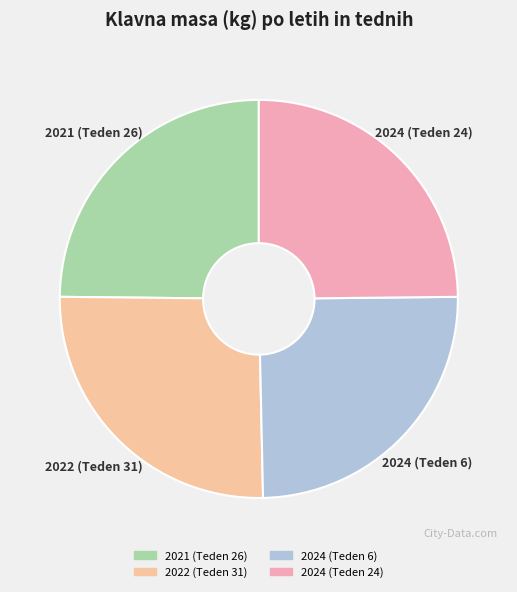

Which category has the biggest portion of the pie?

2022 (Teden 31)